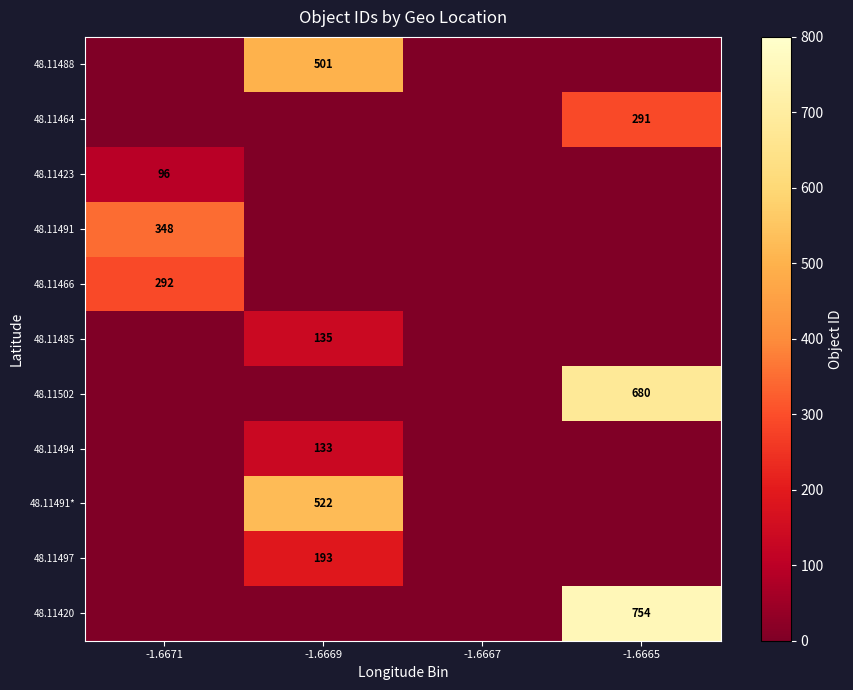

At how many categories does at least one series exceed 459?

2